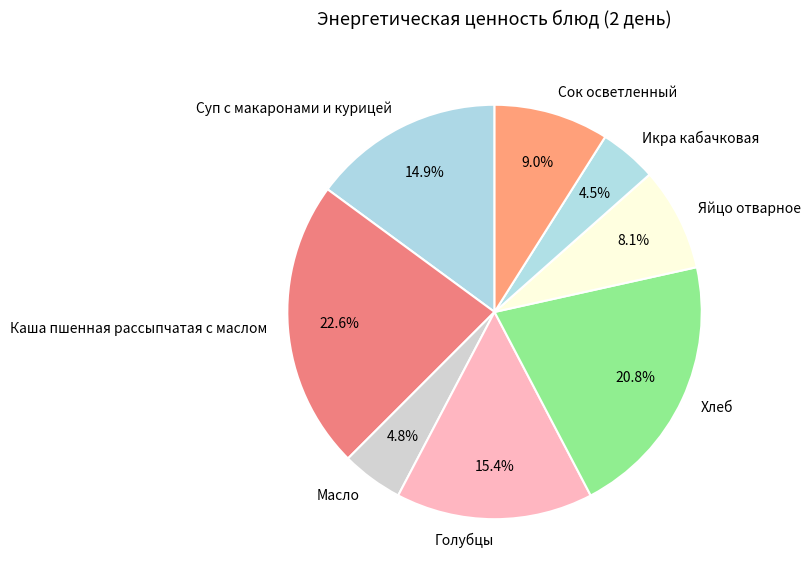

Is there a majority slice in this chart?

No